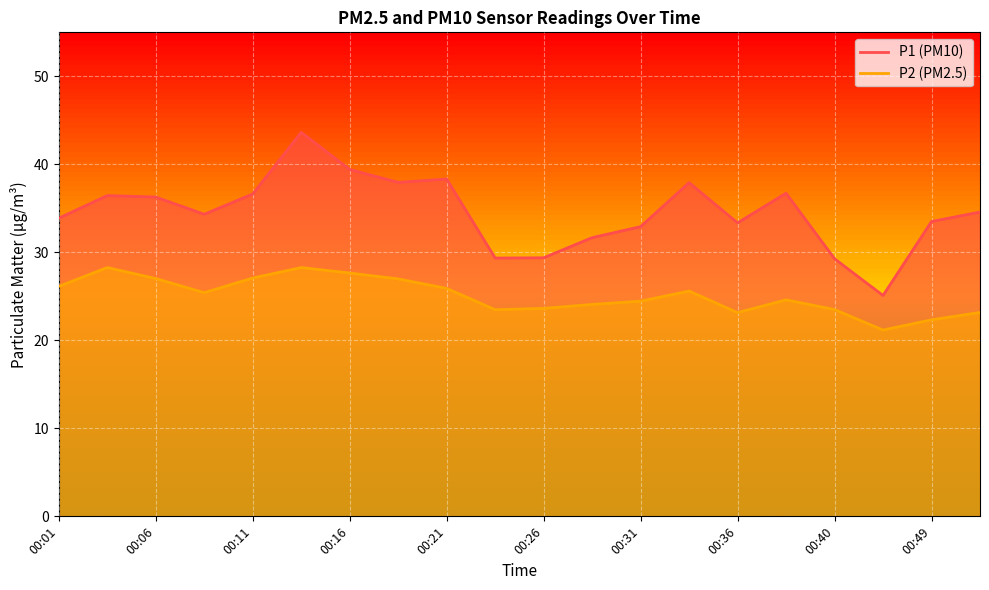

How many categories are shown in the chart?

20